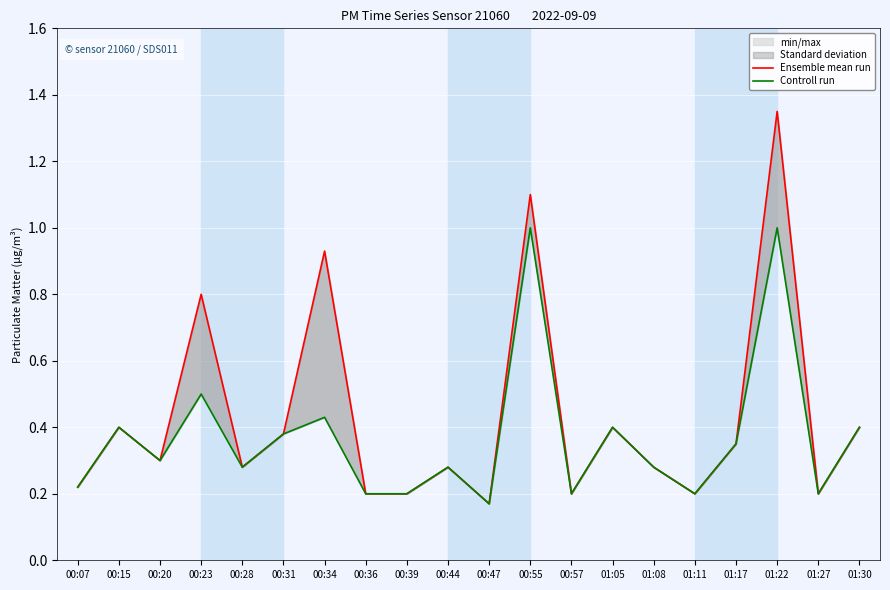

What is the difference between the maximum and minimum values in the Controll run series?

0.8